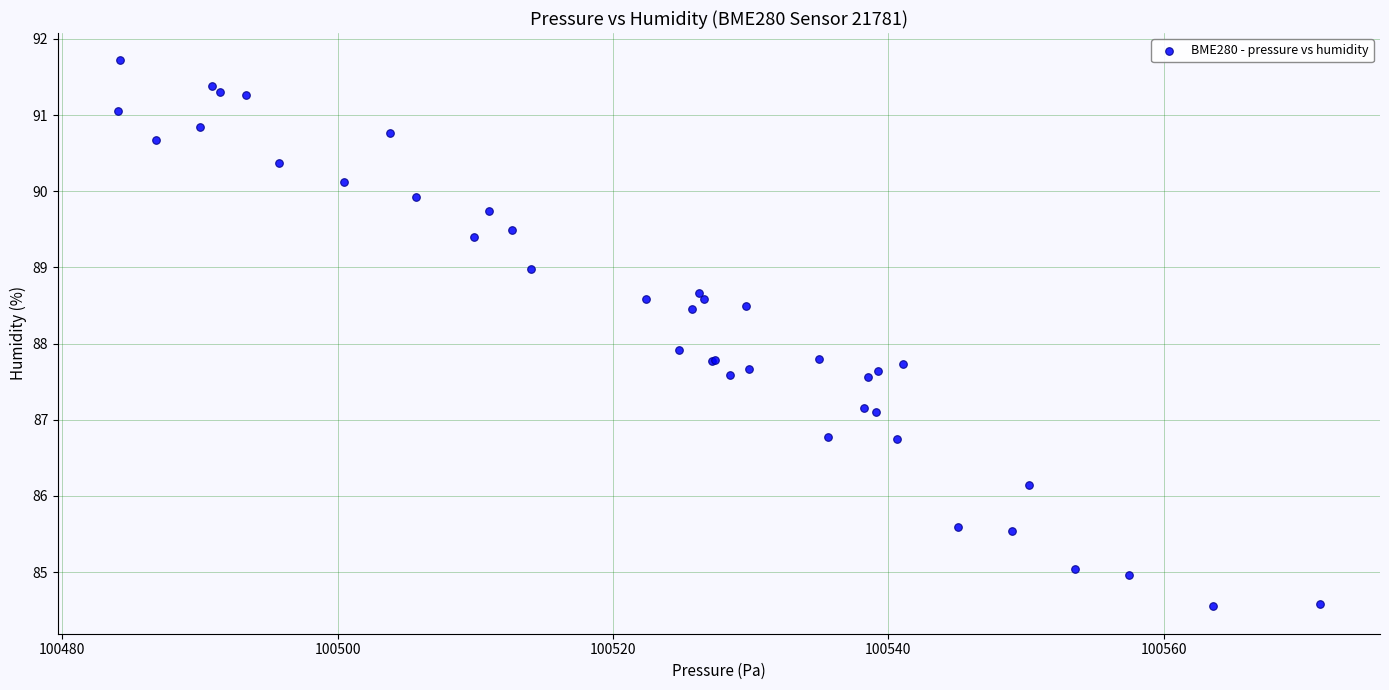

What Y value in the scatter plot is closest to 88?

87.9